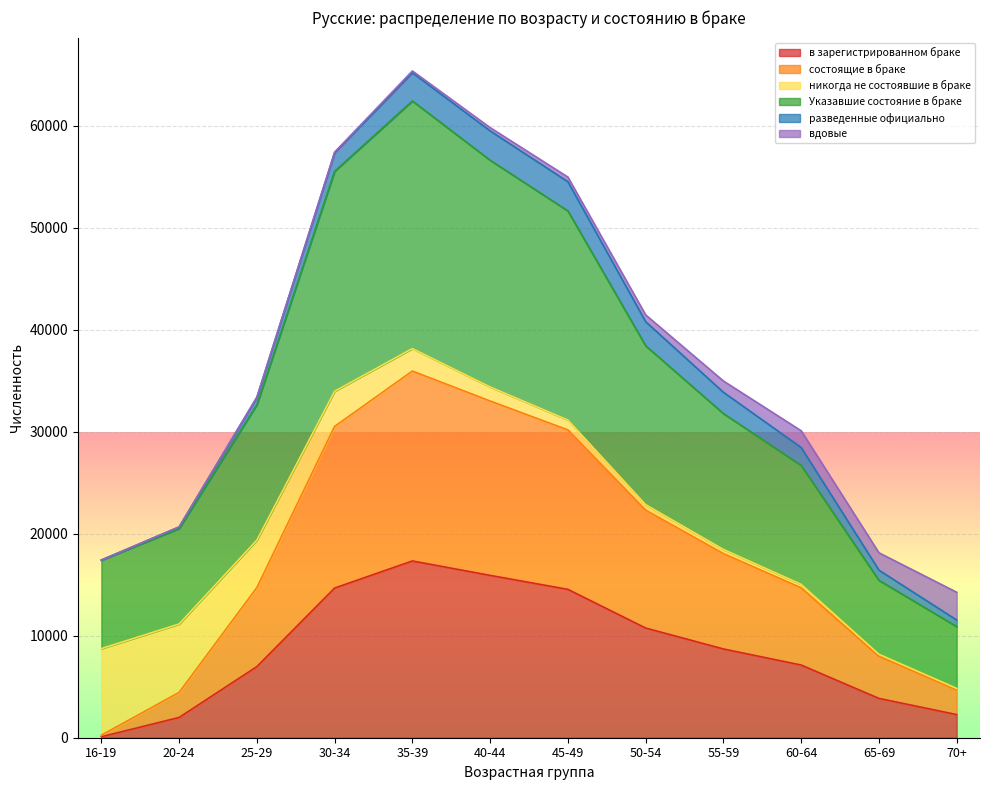

Which category has the lowest value in the в зарегистрированном браке series?

16-19